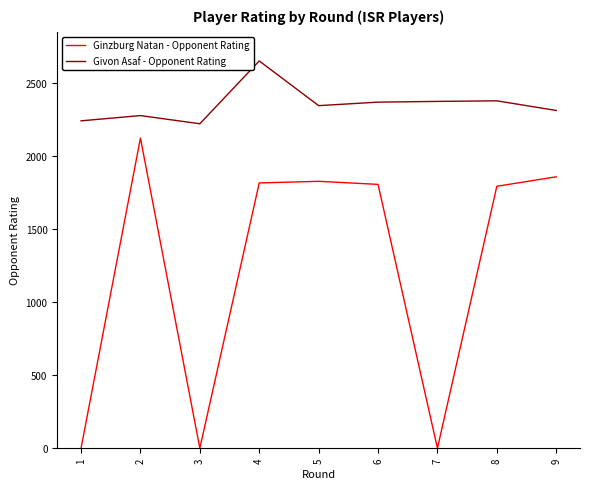

Is the value of Ginzburg Natan - Opponent Rating at 1 greater than the value of Givon Asaf - Opponent Rating at 8?

No